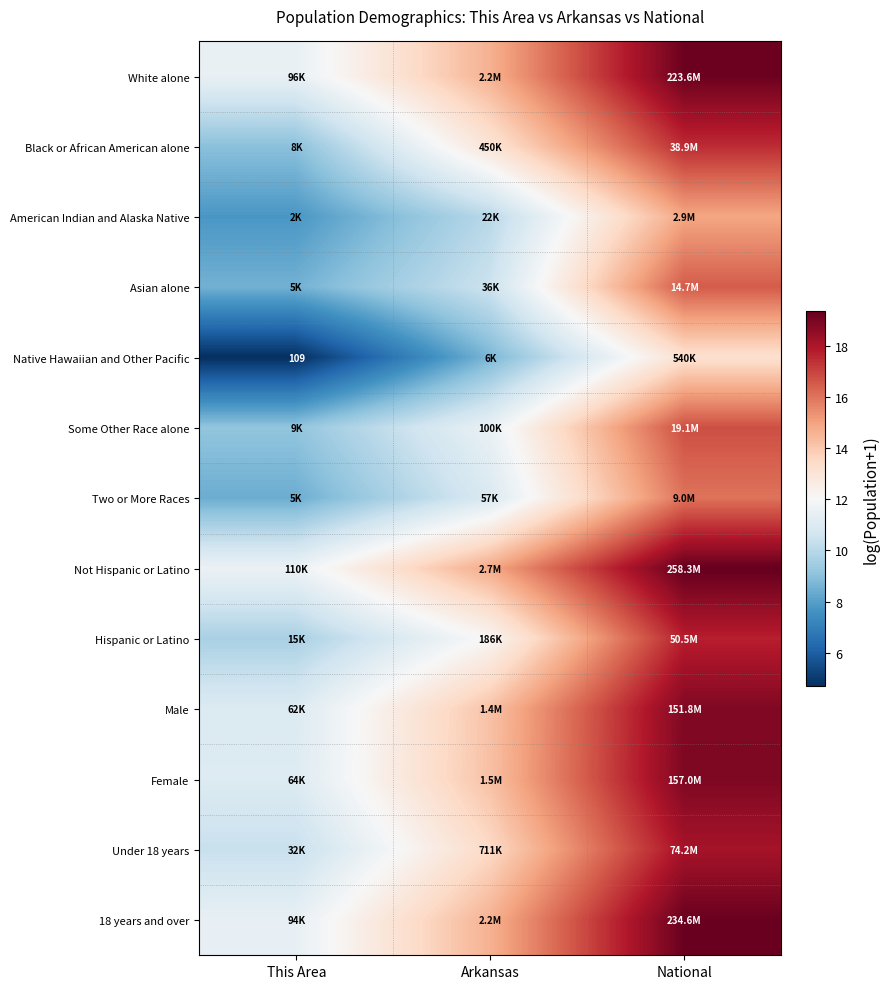

Which category has the lowest value in the Male series?

This Area